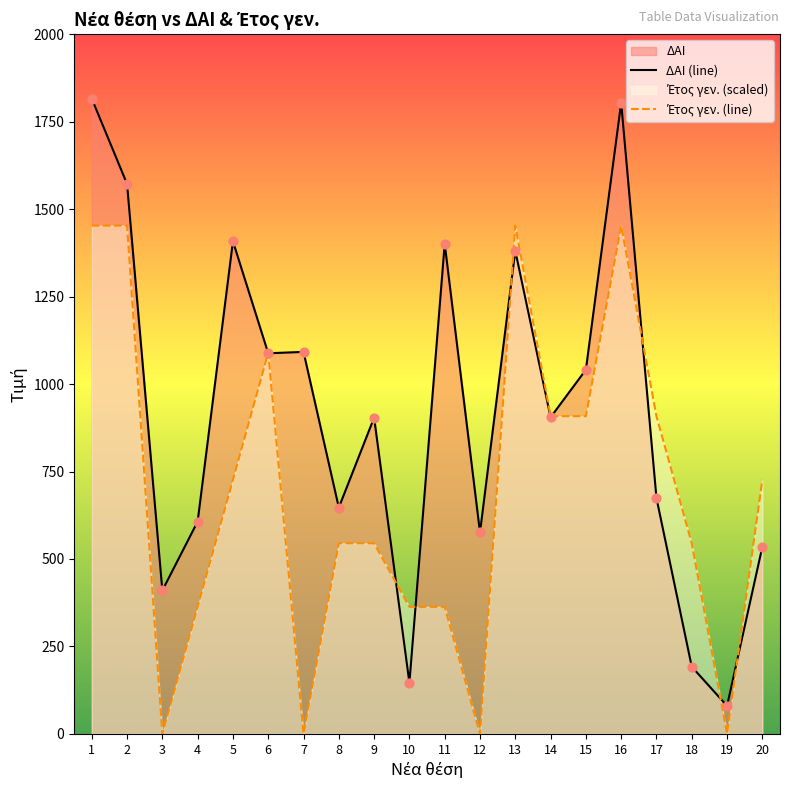

Which series has the largest total across all categories?

ΔΑΙ (line)